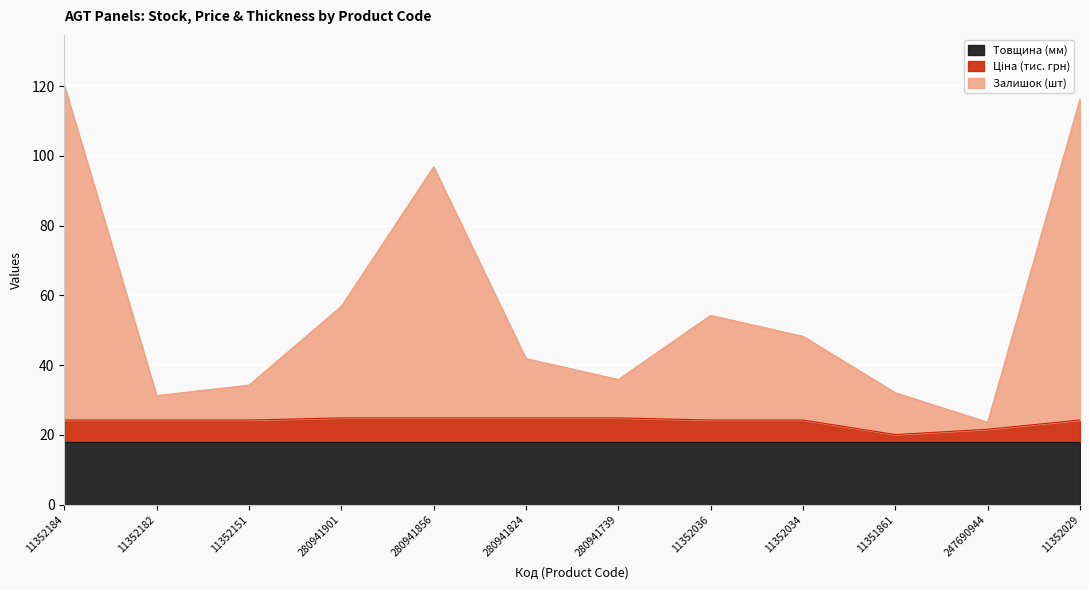

What is the maximum value for Товщина (мм)?

18.0